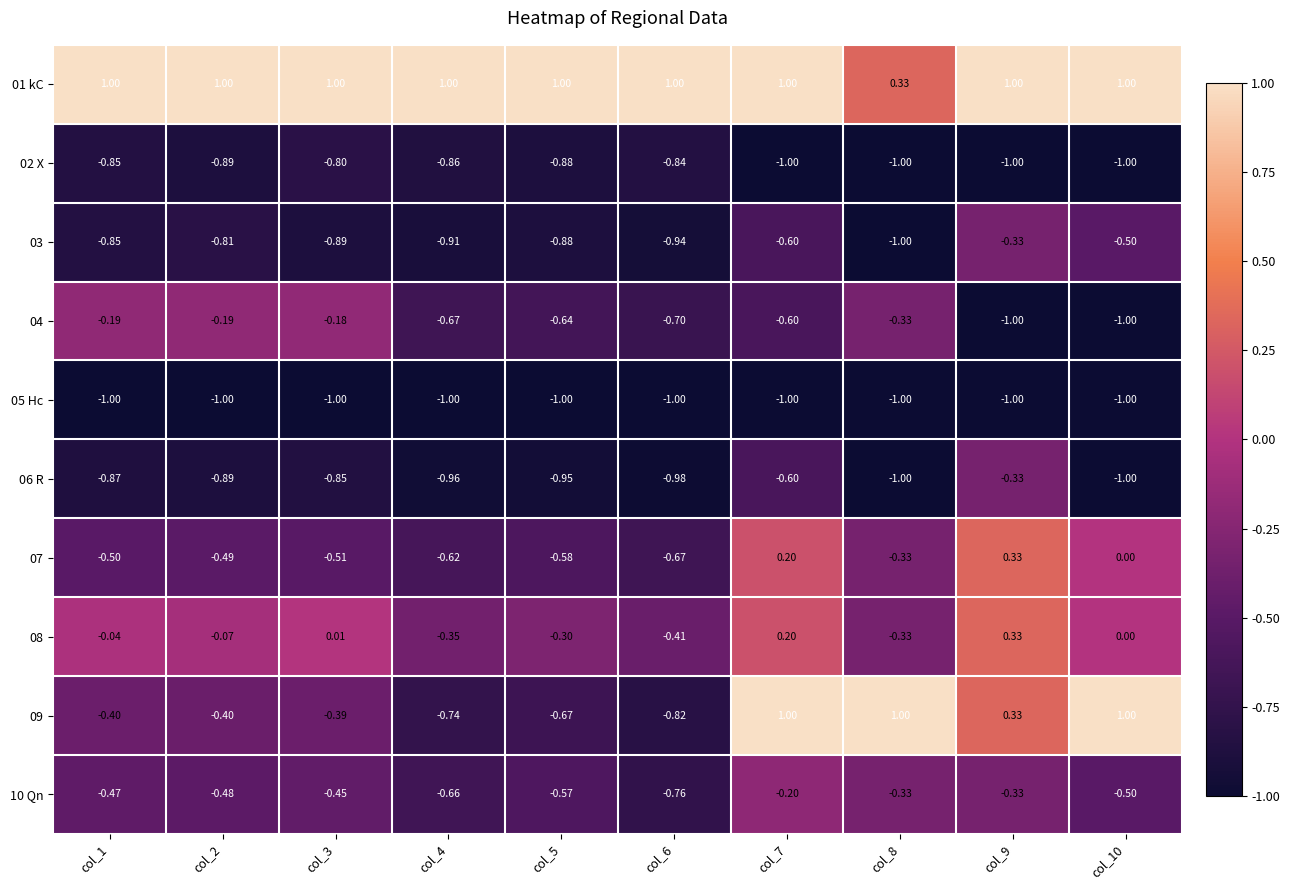

Is the value of 03 at col_4 greater than the value of 05 Hc at col_5?

Yes